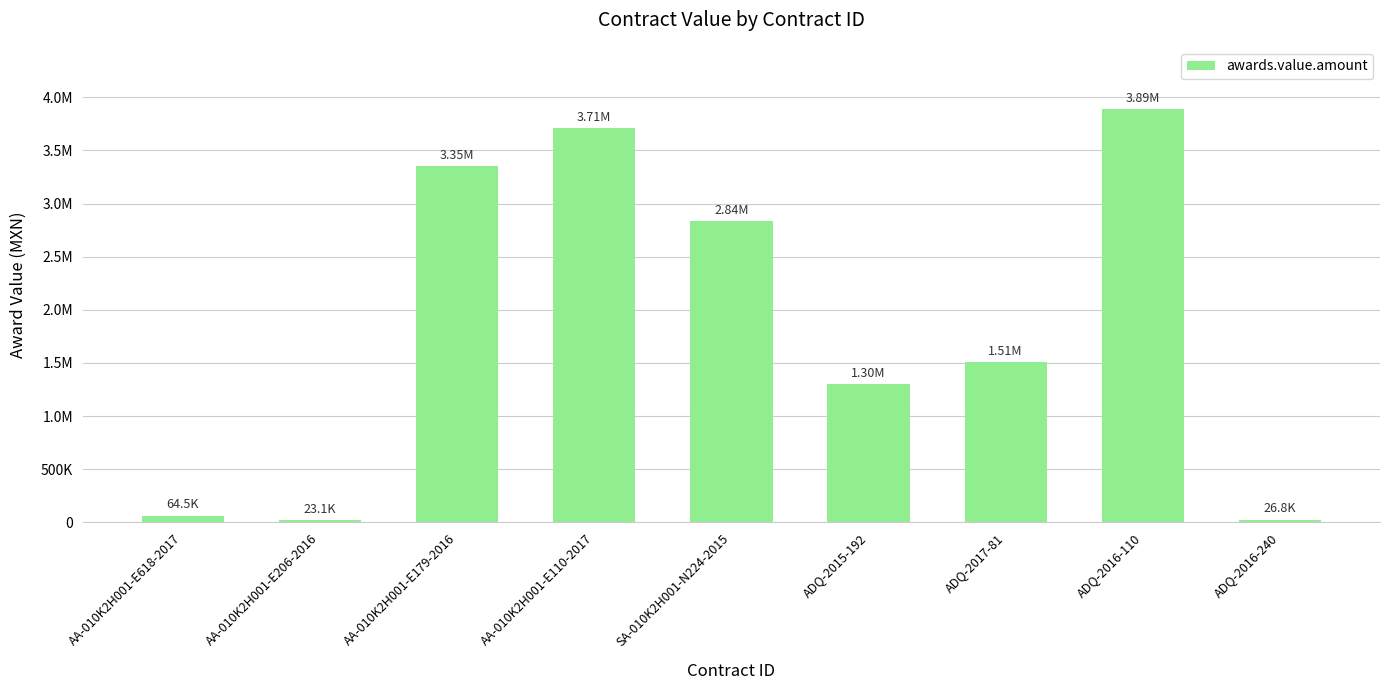

Are the bars horizontal?

No